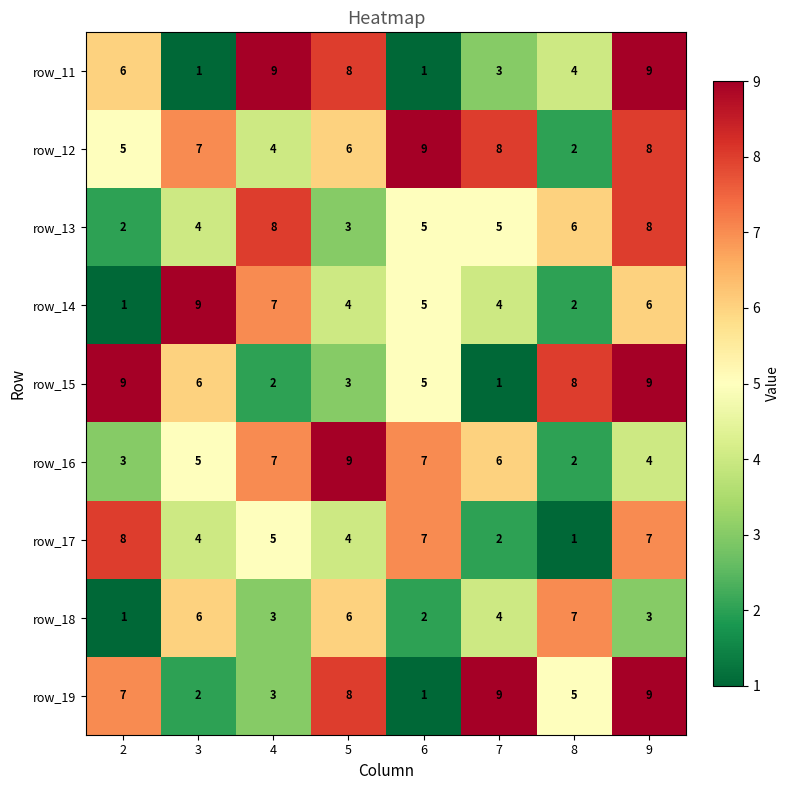

Count the number of data series in this chart.

9